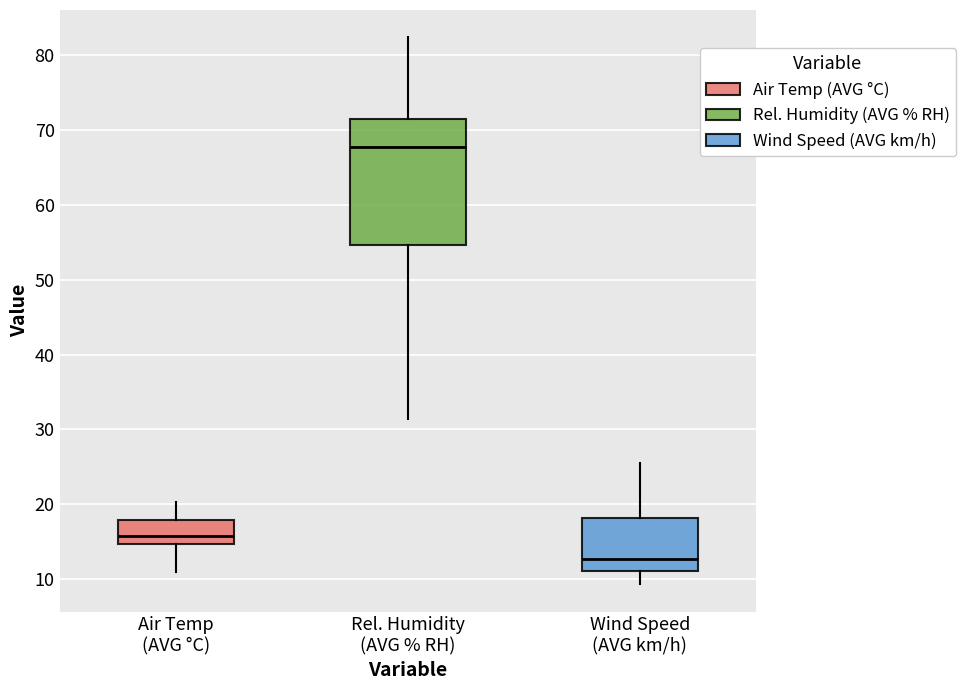

Which box is the tallest, from its lower edge to its upper edge?

Rel. Humidity (AVG % RH)